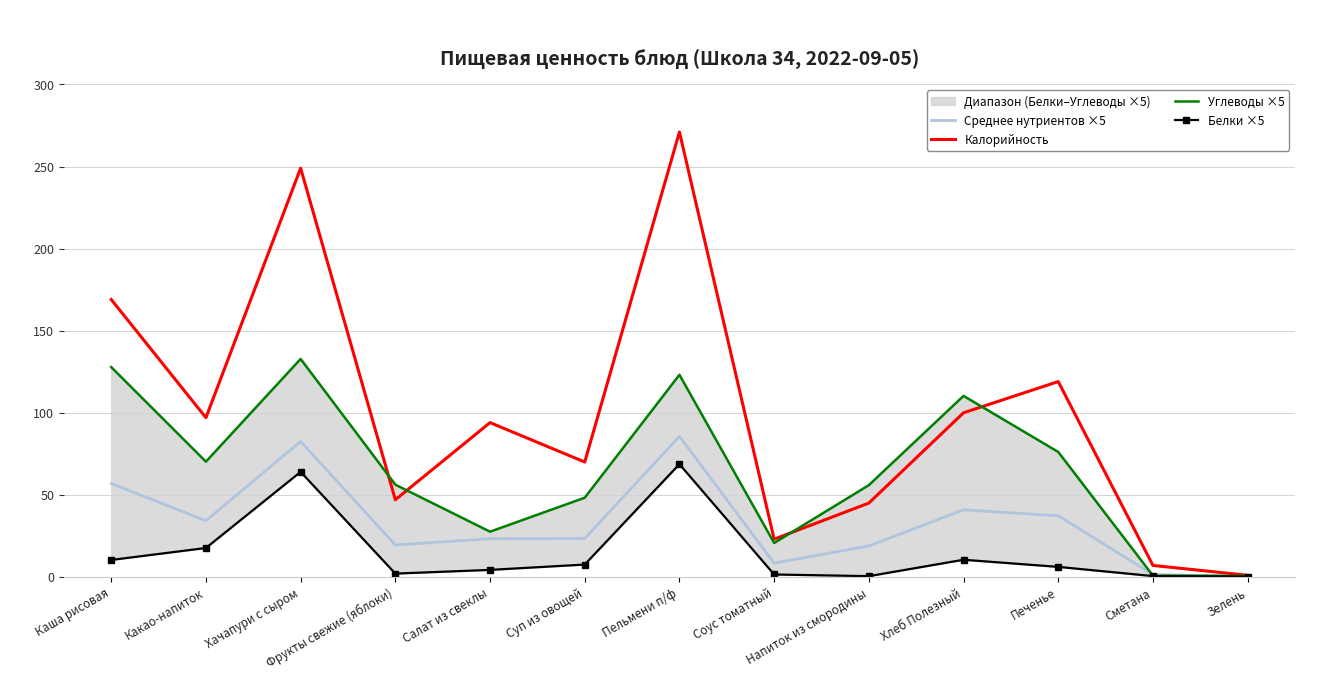

At Соус томатный, list the series in order from largest to smallest.

Калорийность, Углеводы ×5, Среднее нутриентов ×5, Белки ×5